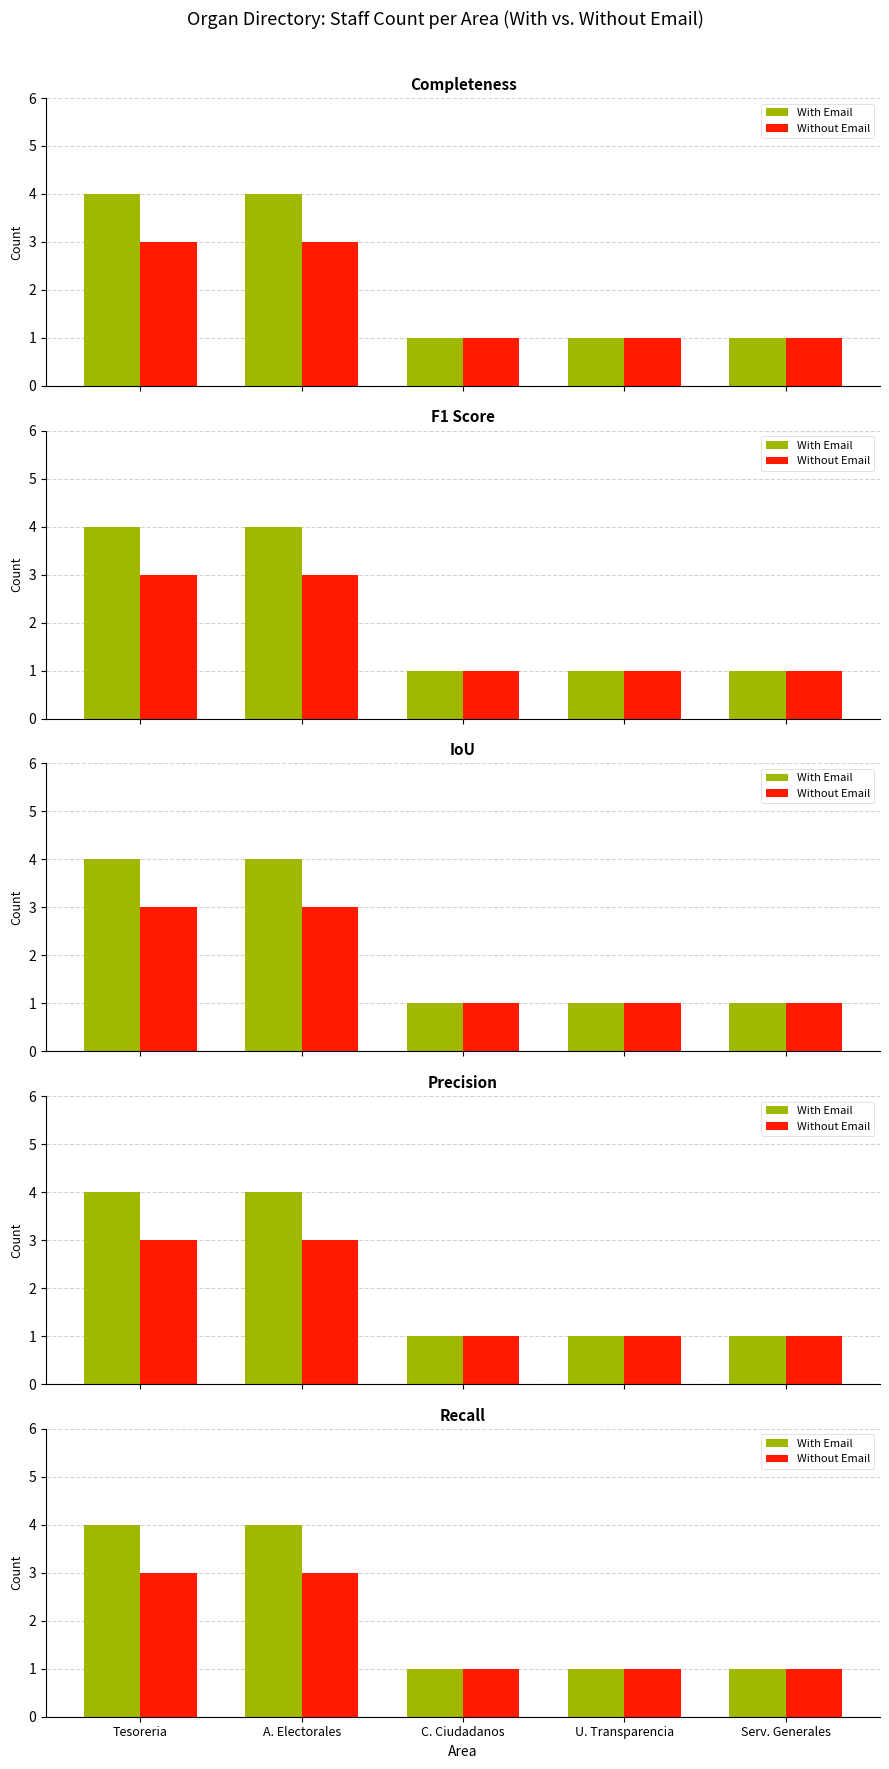

Rank the series by their average value, from lowest to highest.

Without Email, With Email